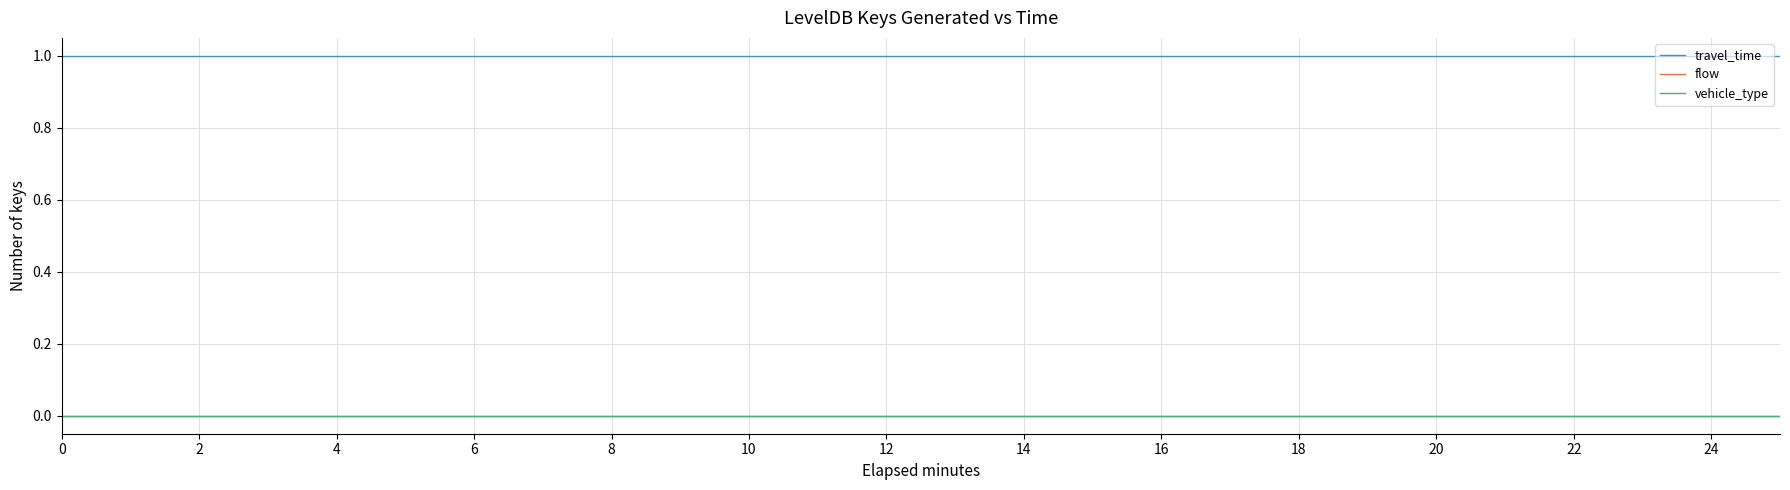

True or false: flow and travel_time intersect in this chart.

False